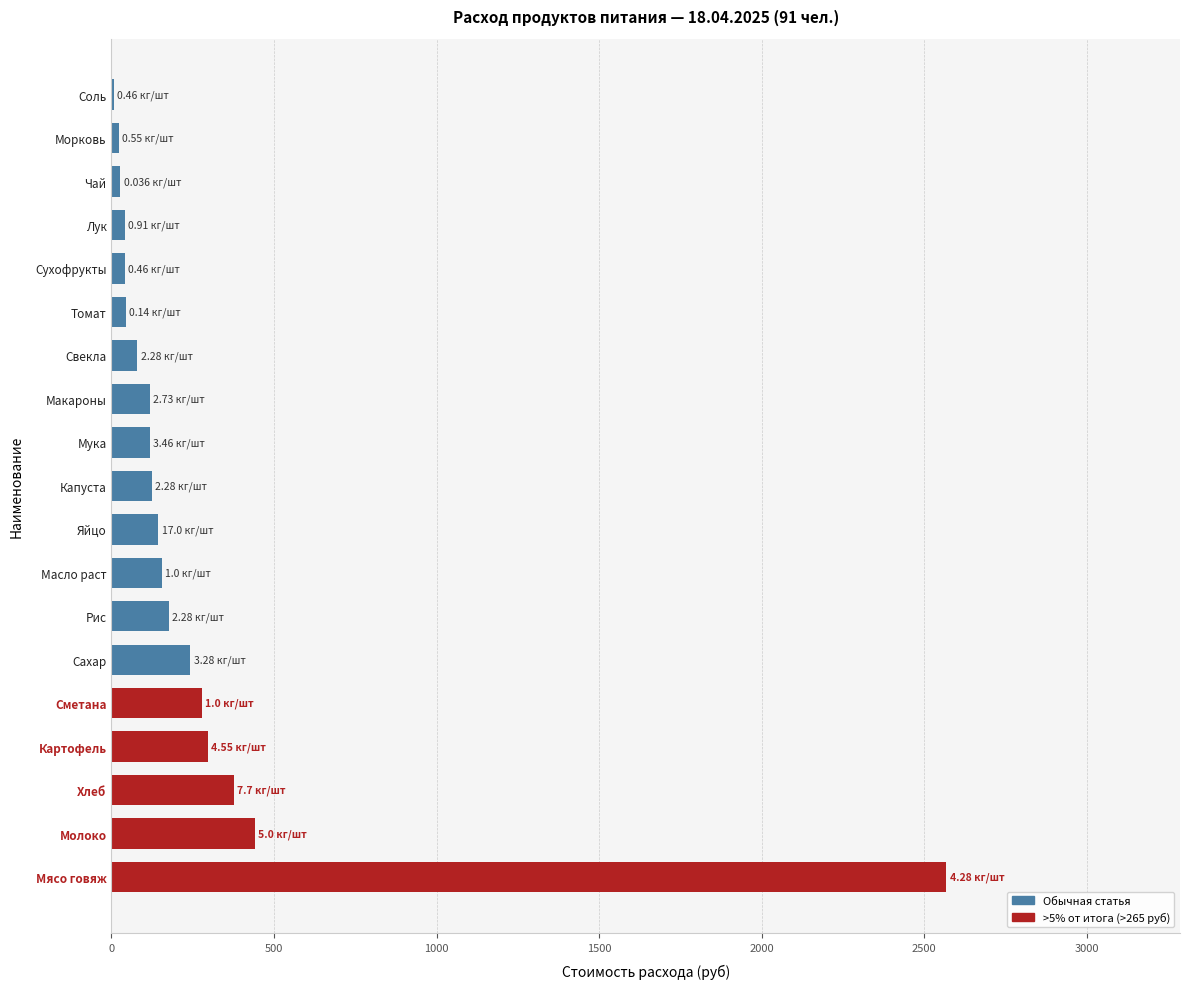

Which label corresponds to the largest value in the chart?

Мясо говяж